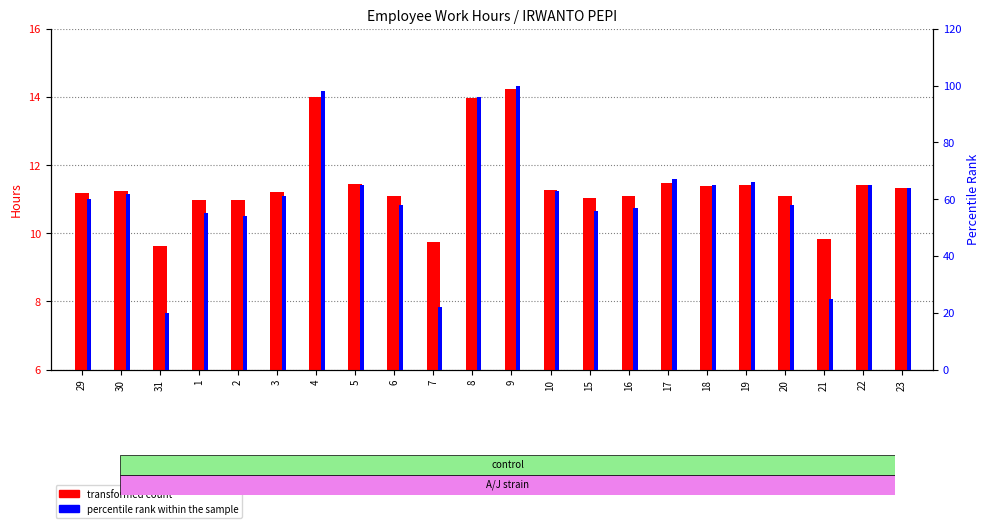

How many bars are there in total?

44